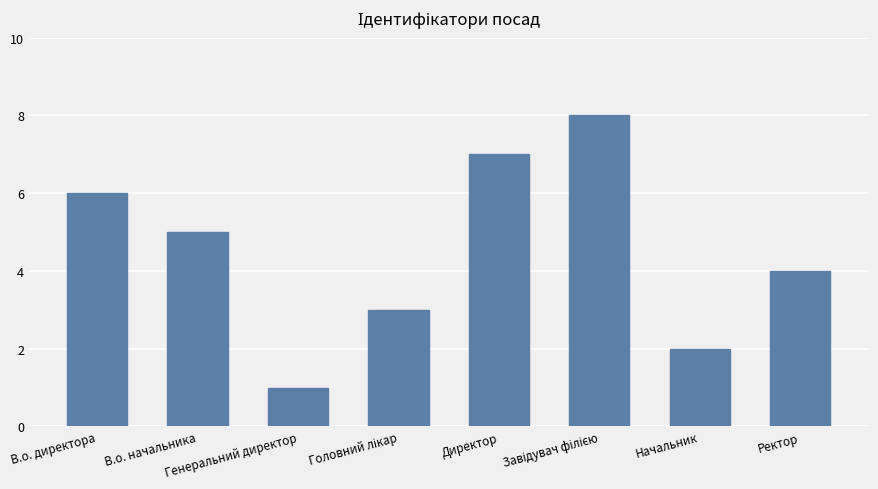

Does the chart contain any negative values?

No